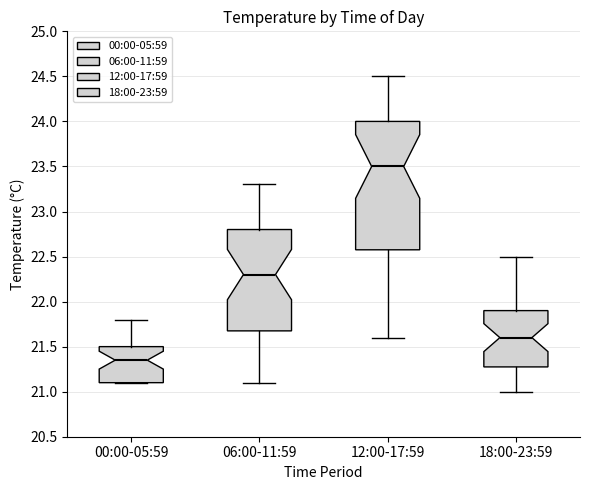

Reading left to right, transcribe this box plot: for each box, give where its median line is, the range the box spans, and where its two whiskers end, as read against the y-axis. The values are not printed on the chart, so give them approximately, as read against the axis.

00:00-05:59: median 21.35, box 21.10 to 21.50, whiskers 21.10 to 21.80
06:00-11:59: median 22.30, box 21.70 to 22.80, whiskers 21.10 to 23.30
12:00-17:59: median 23.50, box 22.60 to 24.00, whiskers 21.60 to 24.50
18:00-23:59: median 21.60, box 21.30 to 21.90, whiskers 21.00 to 22.50